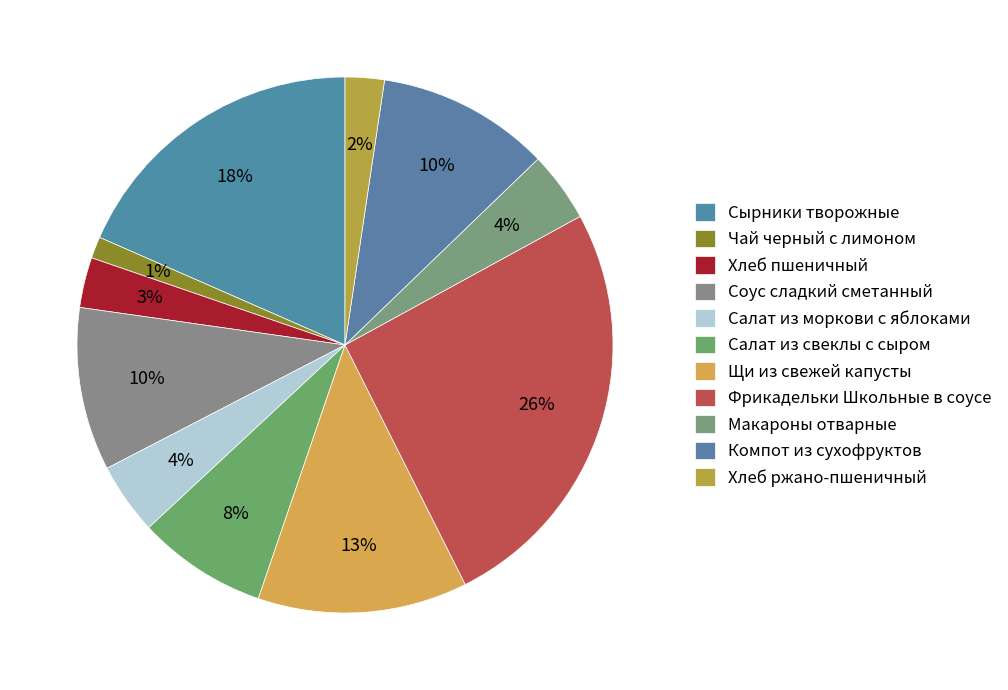

To the nearest percent, what is the average slice percentage?

9%